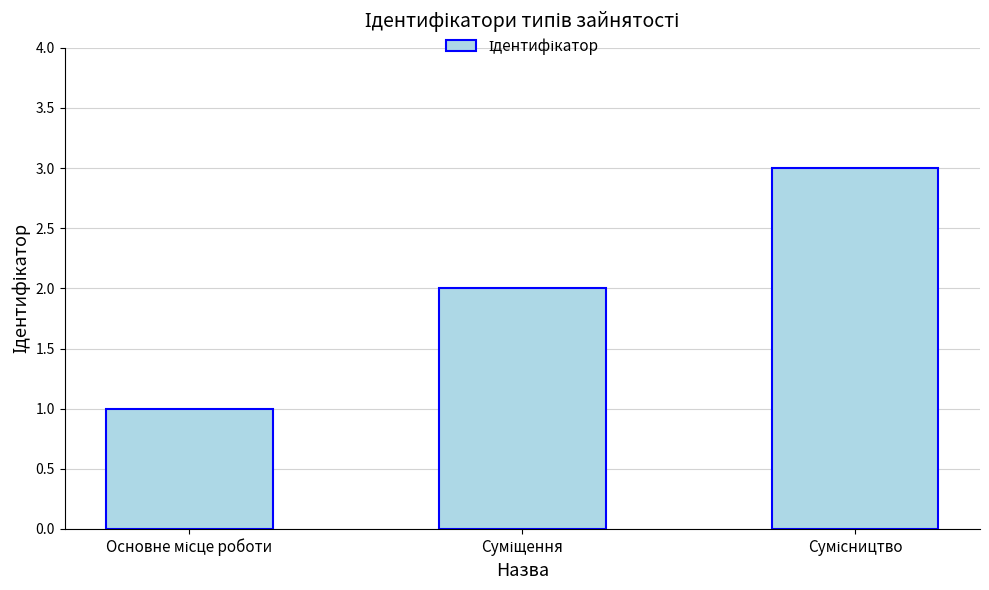

What is the sum of all values?

6